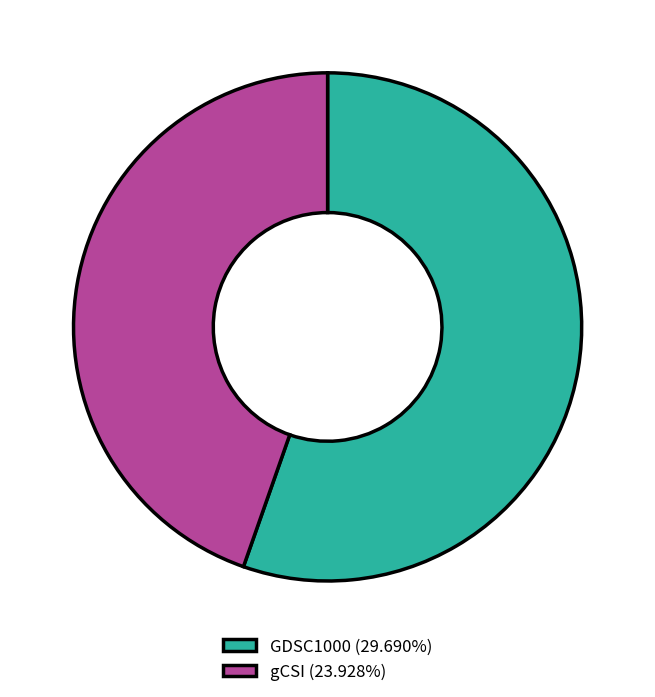

Between GDSC1000 and gCSI, which is larger?

GDSC1000